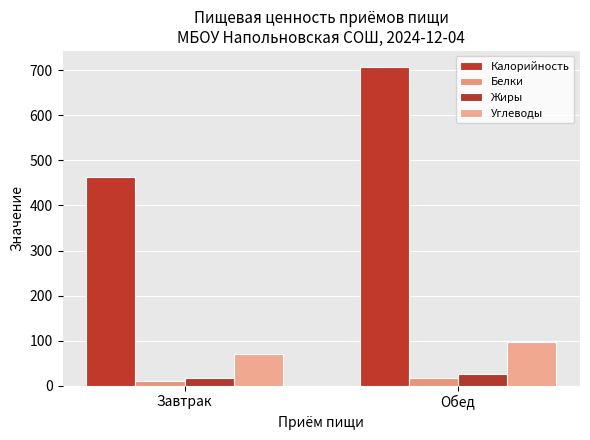

Is it true that Белки equals 17.2 at Завтрак?

False